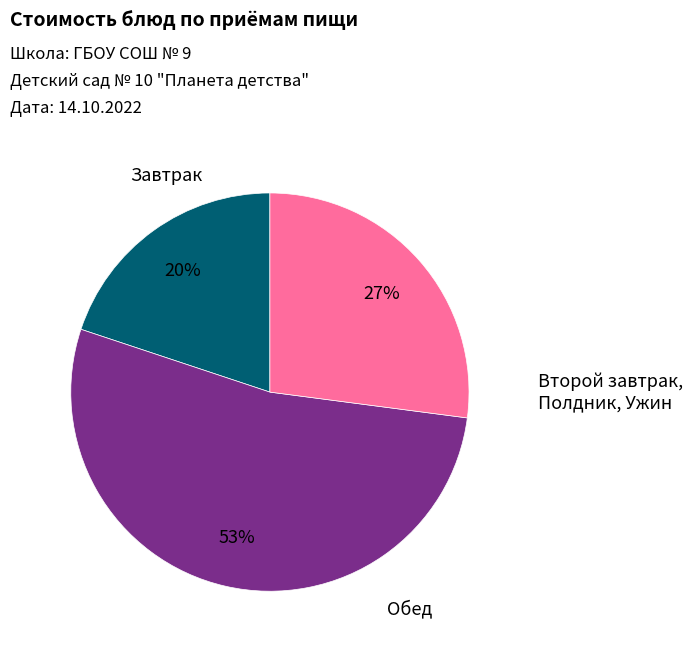

Is there any slice that represents more than half of the pie?

Yes